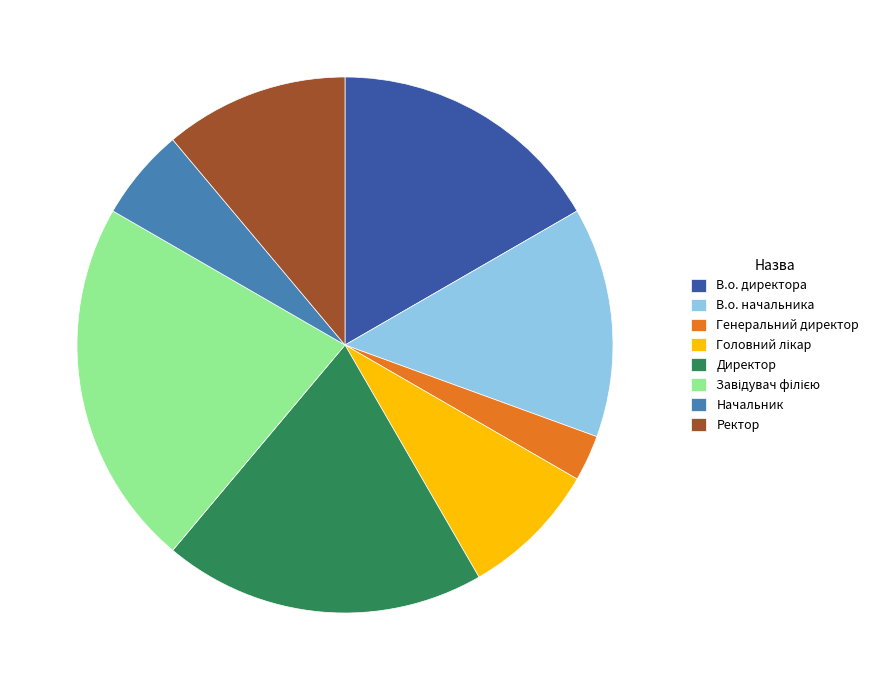

What is the smallest slice in the pie chart?

Генеральний директор